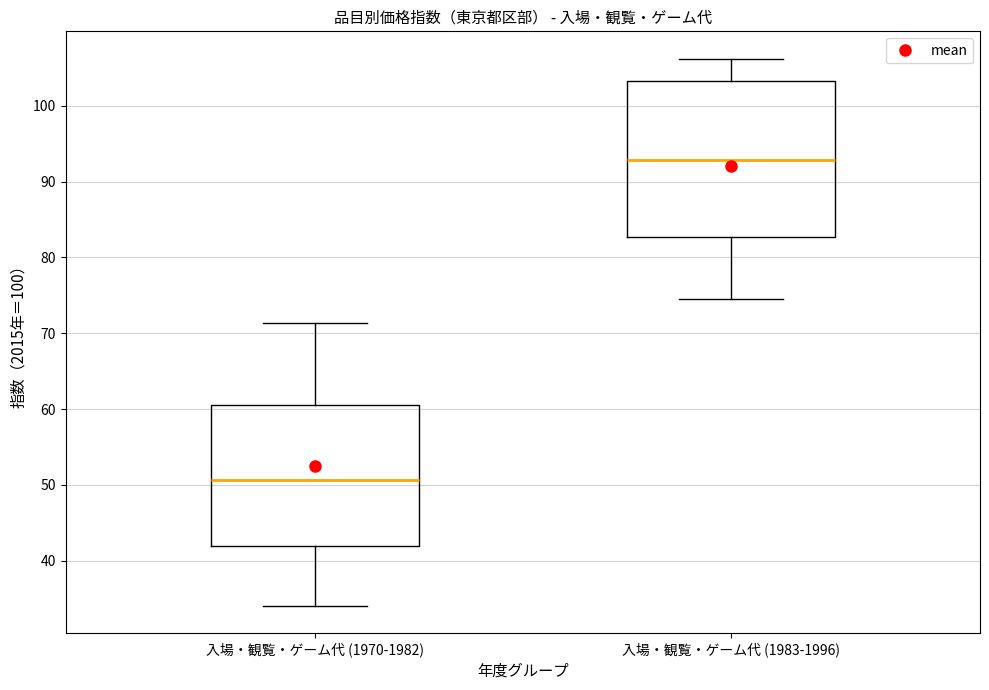

Reading left to right, read every box against the y-axis: the position of its median line, the range the box covers, and the ends of its whiskers. The values are not printed on the chart, so give them approximately, as read against the axis.

入場・観覧・ゲーム代 (1970-1982): median 51, box 42 to 61, whiskers 34 to 71
入場・観覧・ゲーム代 (1983-1996): median 93, box 83 to 103, whiskers 75 to 106